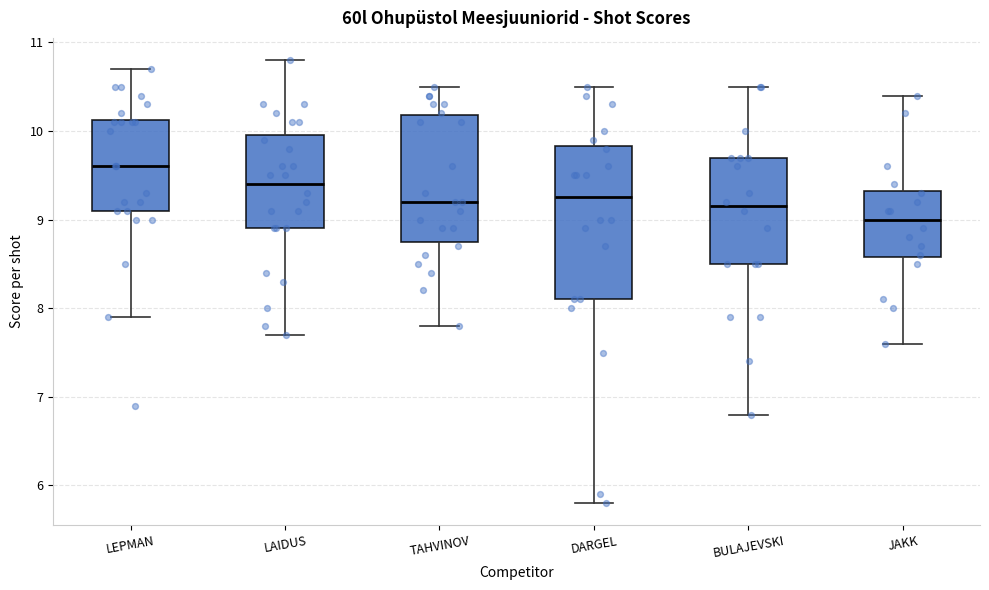

Comparing the boxes themselves (not the whiskers), which one is the tallest?

DARGEL